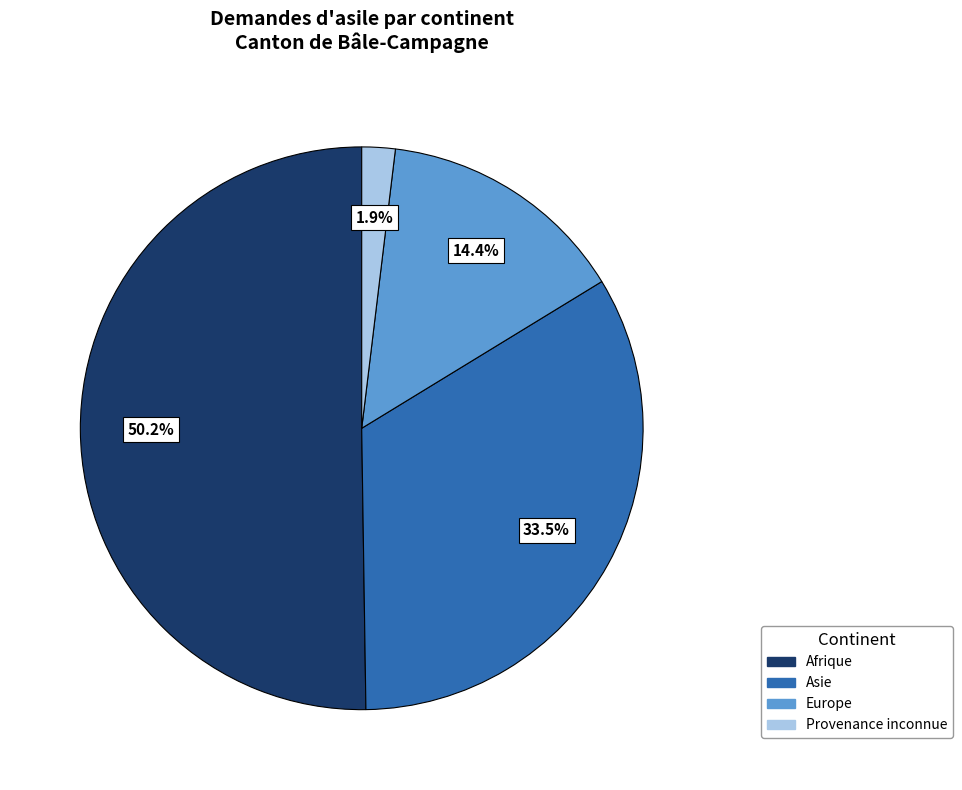

Which category has the smallest portion of the pie?

Provenance inconnue